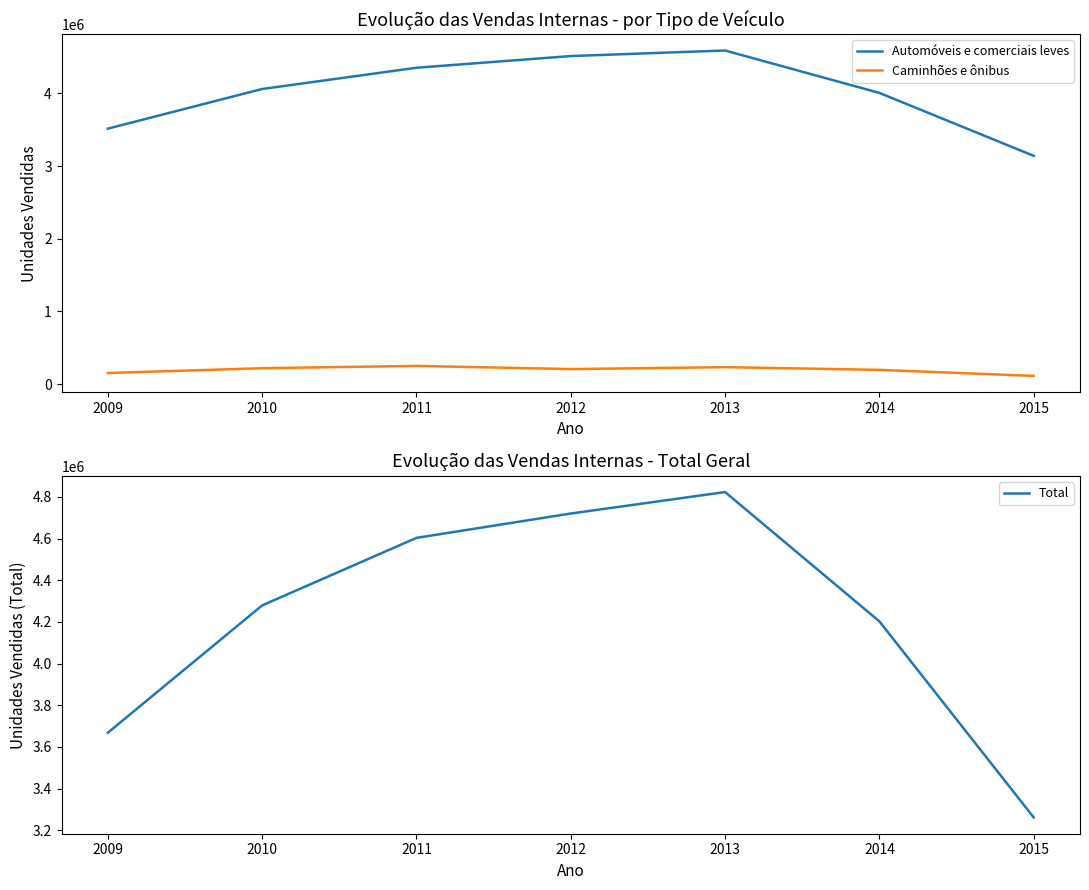

What is the total value across all series at 2011?

9206806